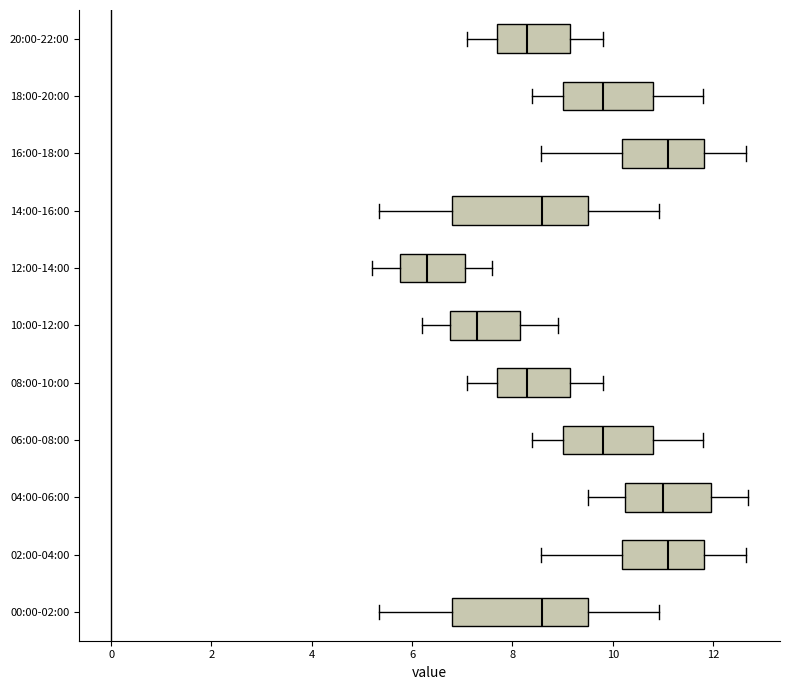

Where does the median line of the box for 02:00-04:00 sit on the x-axis? The values are not printed on the chart, so give them approximately, as read against the axis.

11.2